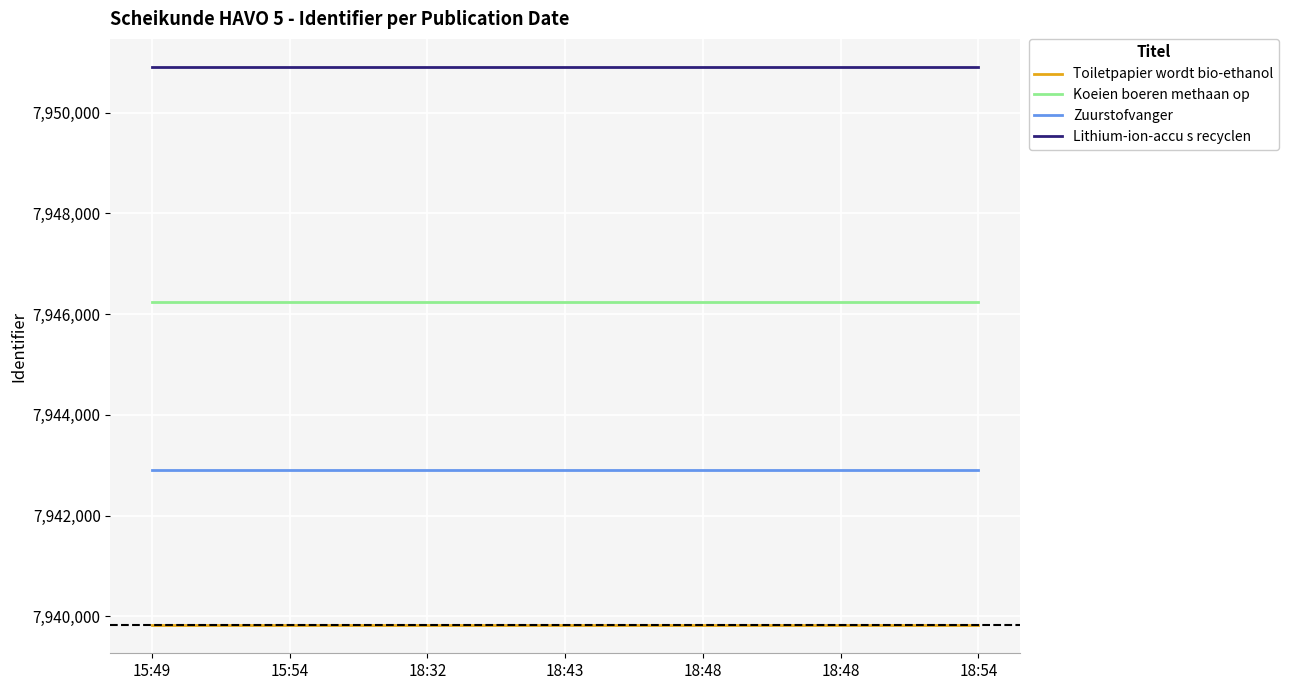

How many categories are shown in the chart?

7